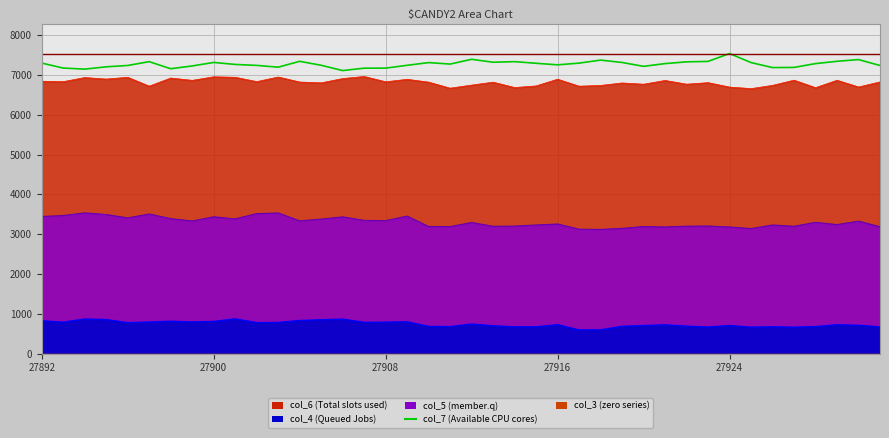

The value at 39 is 1805. True or false?

False